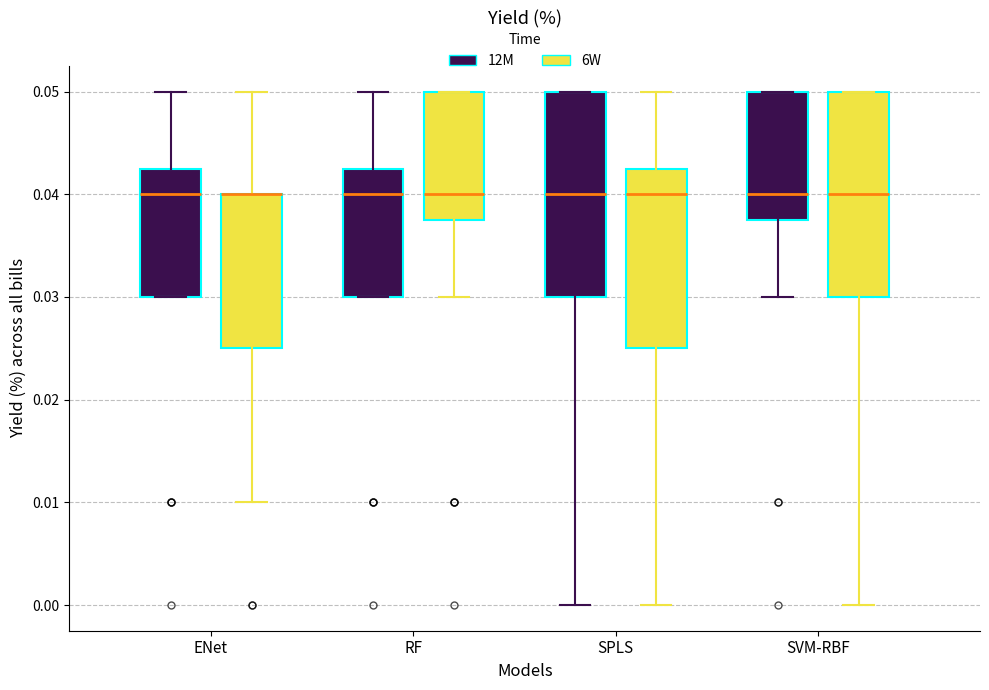

Reading left to right, transcribe this box plot: for each box, give where its median line is, the range the box spans, and where its two whiskers end, as read against the y-axis. The values are not printed on the chart, so give them approximately, as read against the axis.

ENet (12M): median 0.040, box 0.030 to 0.043, whiskers 0.030 to 0.050
ENet (6W): median 0.040 (drawn on the box's upper edge), box 0.025 to 0.040, whiskers 0.010 to 0.050
RF (12M): median 0.040, box 0.030 to 0.043, whiskers 0.030 to 0.050
RF (6W): median 0.040, box 0.038 to 0.050, whiskers 0.030 to 0.050
SPLS (12M): median 0.040, box 0.030 to 0.050, whiskers 0.000 to 0.050
SPLS (6W): median 0.040, box 0.025 to 0.043, whiskers 0.000 to 0.050
SVM-RBF (12M): median 0.040, box 0.038 to 0.050, whiskers 0.030 to 0.050
SVM-RBF (6W): median 0.040, box 0.030 to 0.050, whiskers 0.000 to 0.050